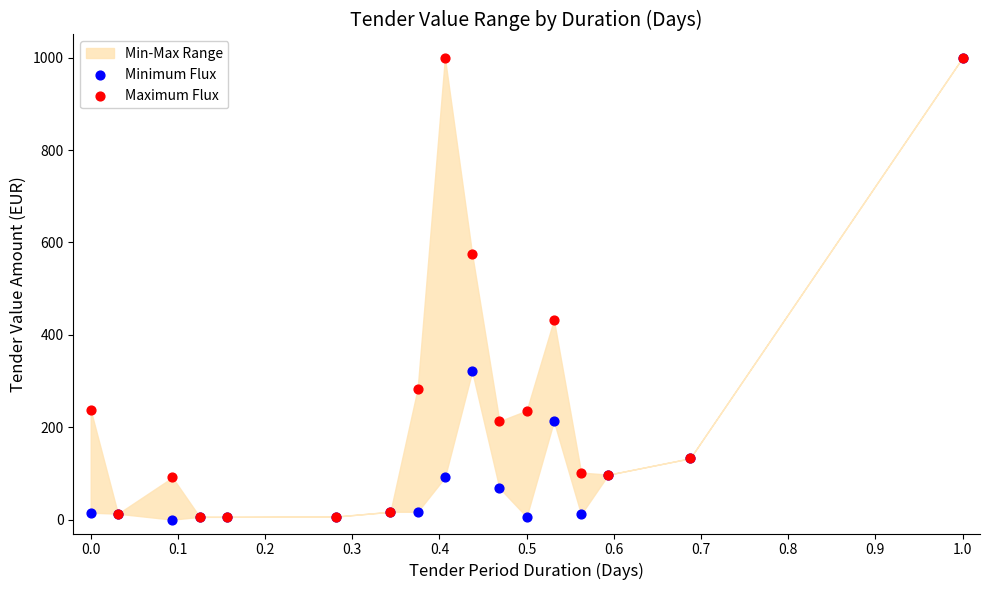

Which series contains the lowest Y value?

Minimum Flux